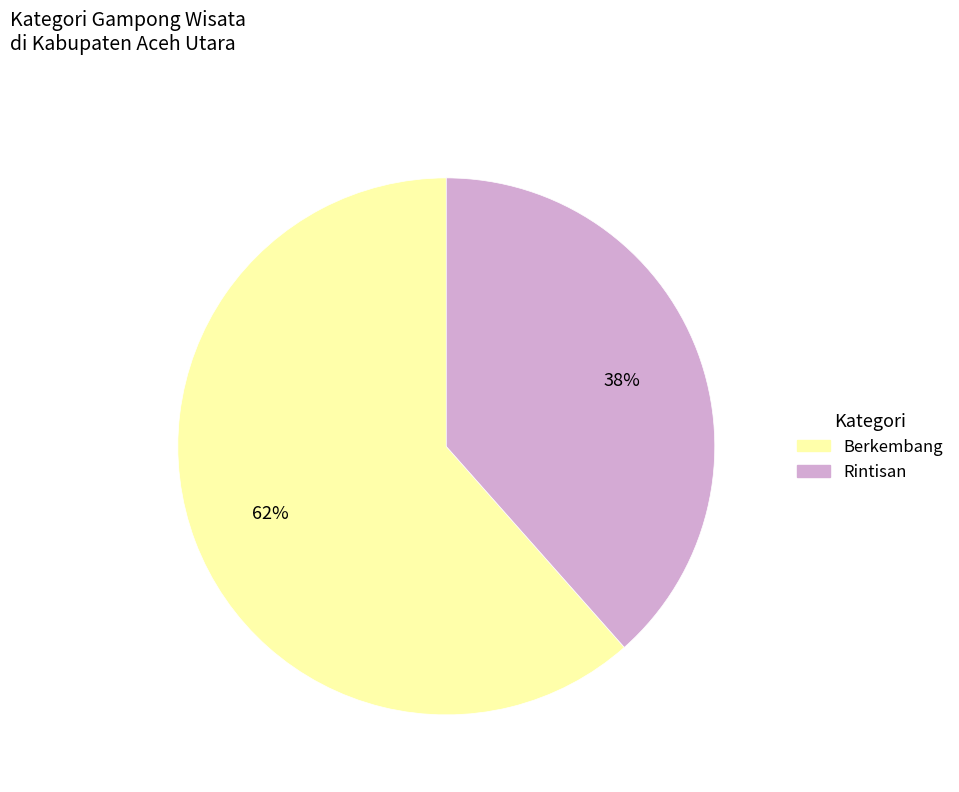

Is the sum of Rintisan and Berkembang greater than half?

Yes